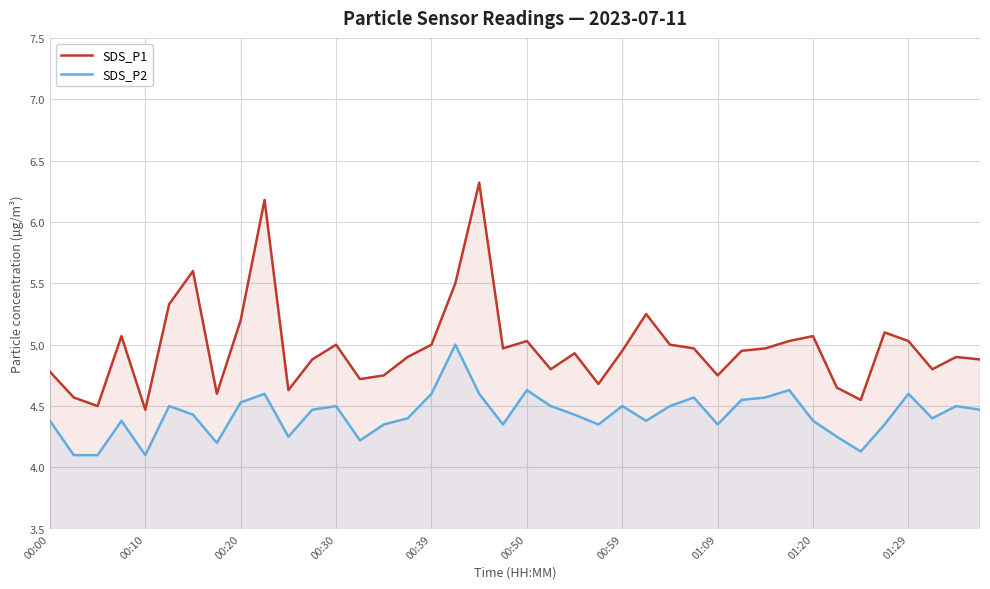

What is the difference between the highest and lowest values at 00:39?

0.4